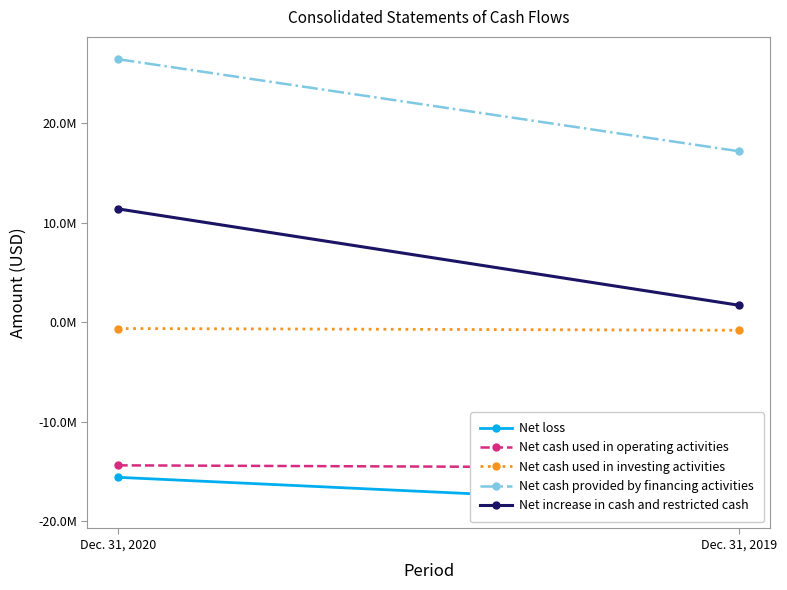

What is the value of the Net cash provided by financing activities point at the 2nd from the left?

17167778